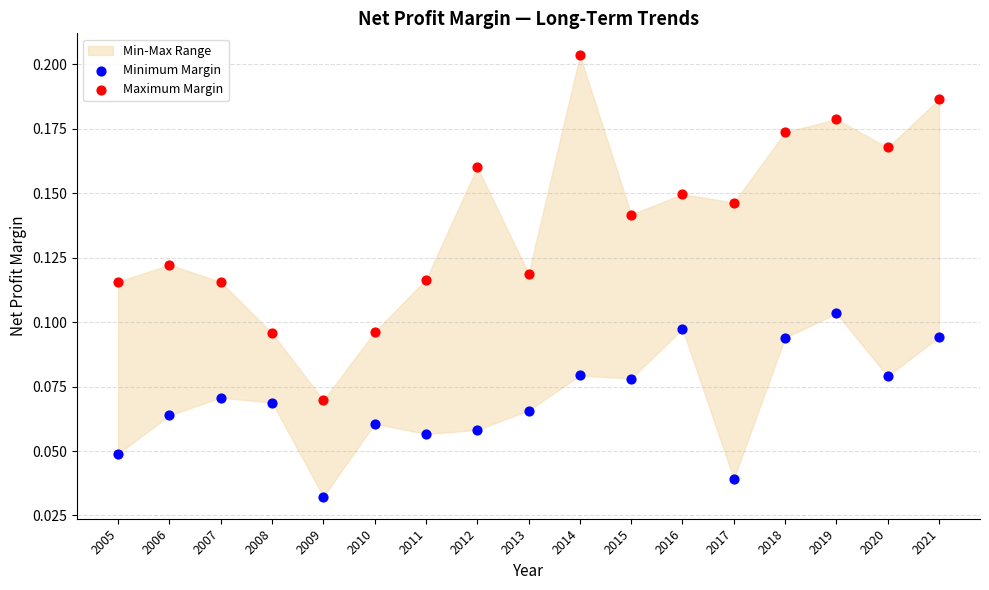

Which series has the widest spread of Y values?

Maximum Margin